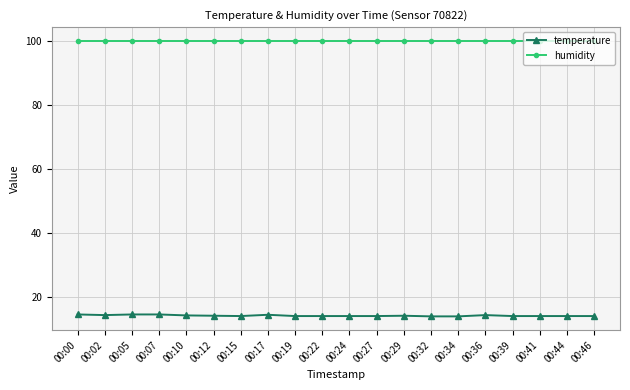

The value of humidity at 00:07 is 61.9. True or false?

False